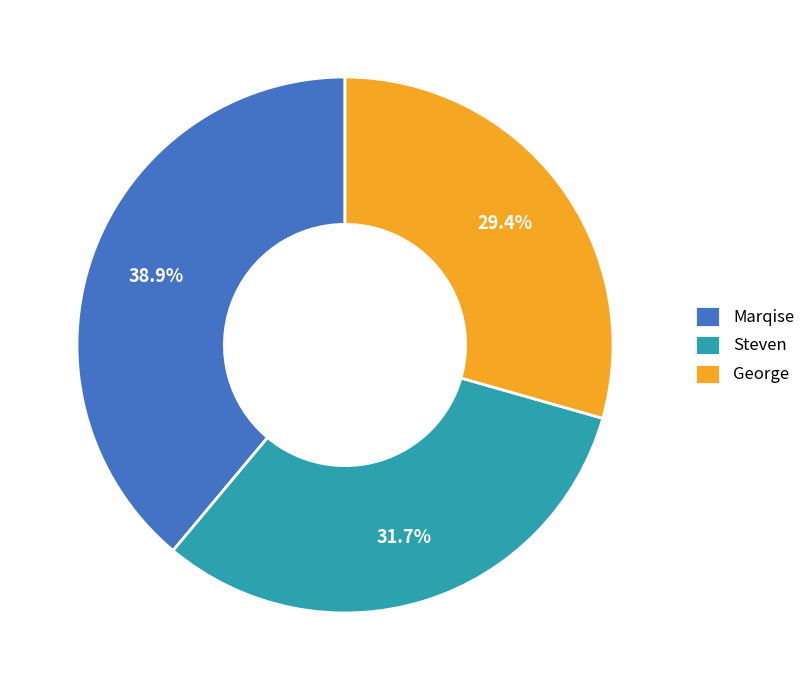

To the nearest percent, what is the difference between the largest and smallest slice percentages?

10%